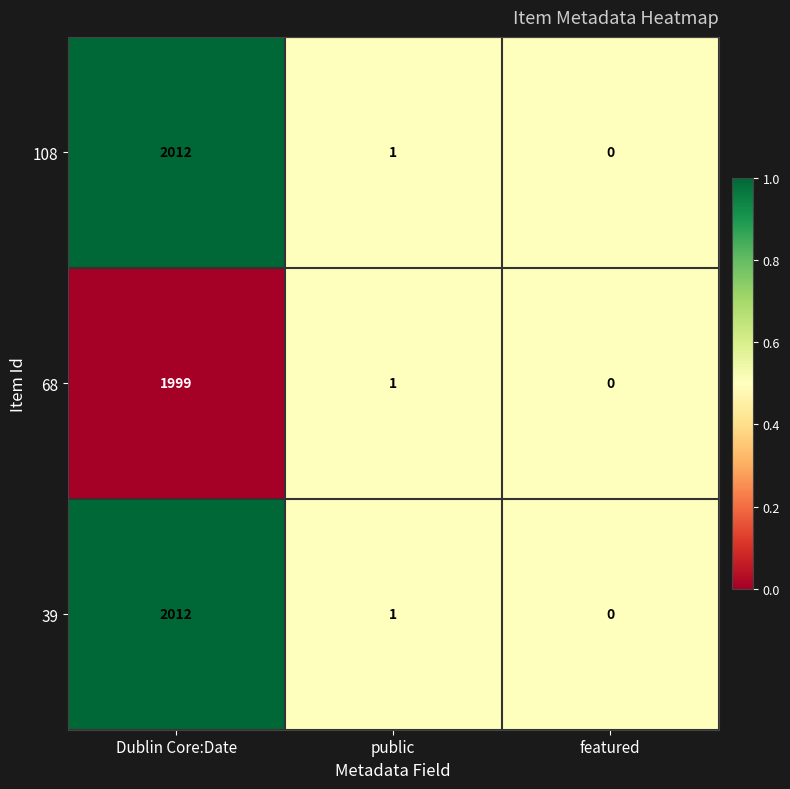

What is the average value of the 68 series?

667